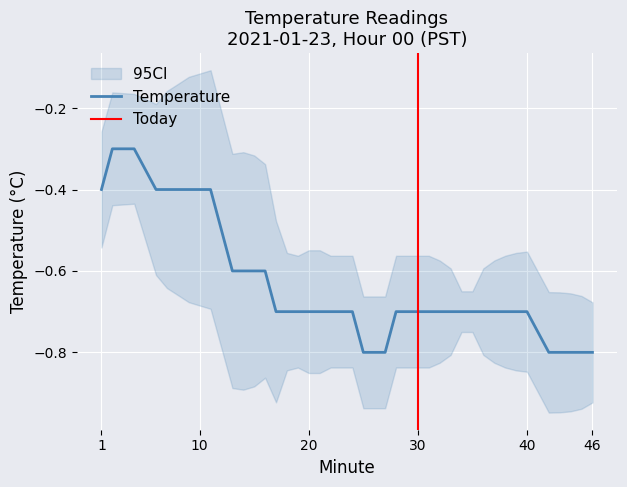

What is the maximum value for Temperature?

-0.3